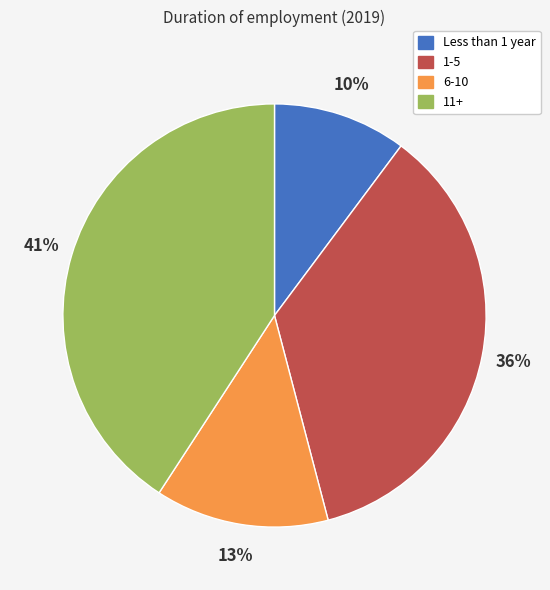

To the nearest percent, what is the average slice percentage?

25%